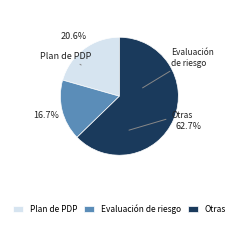

What is the ratio of the value at Evaluación de riesgo to the value at Plan de PDP?

0.8